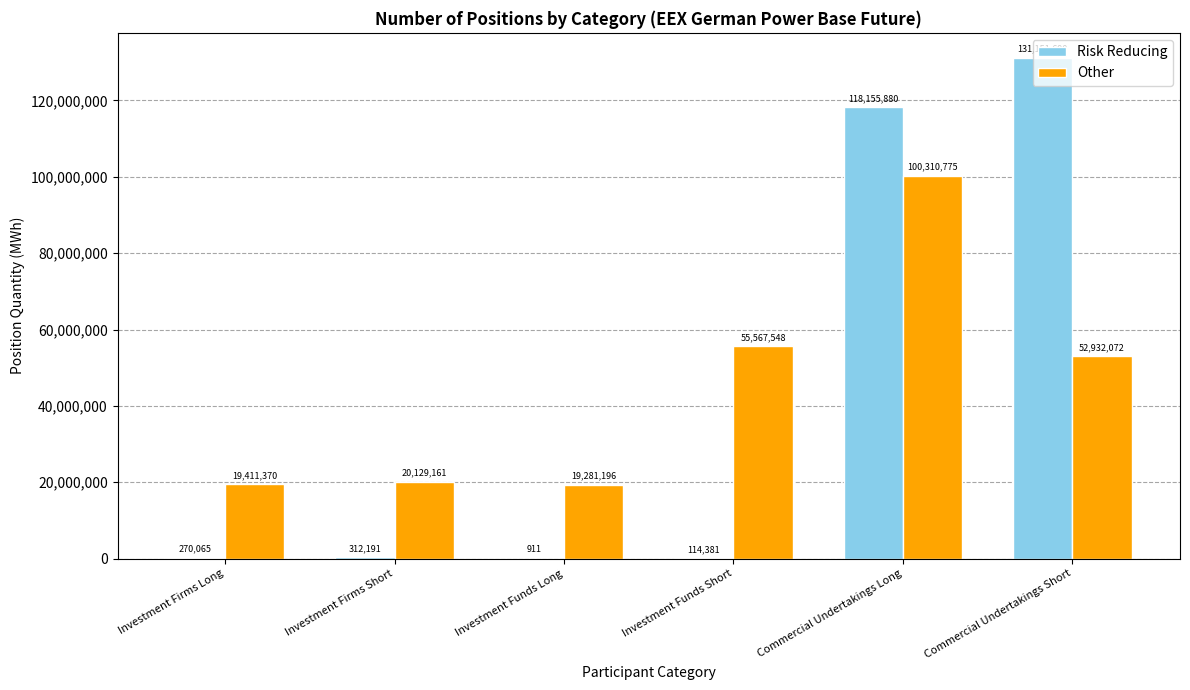

Between Investment Funds Long and Commercial Undertakings Short, which series saw the biggest shift?

Risk Reducing